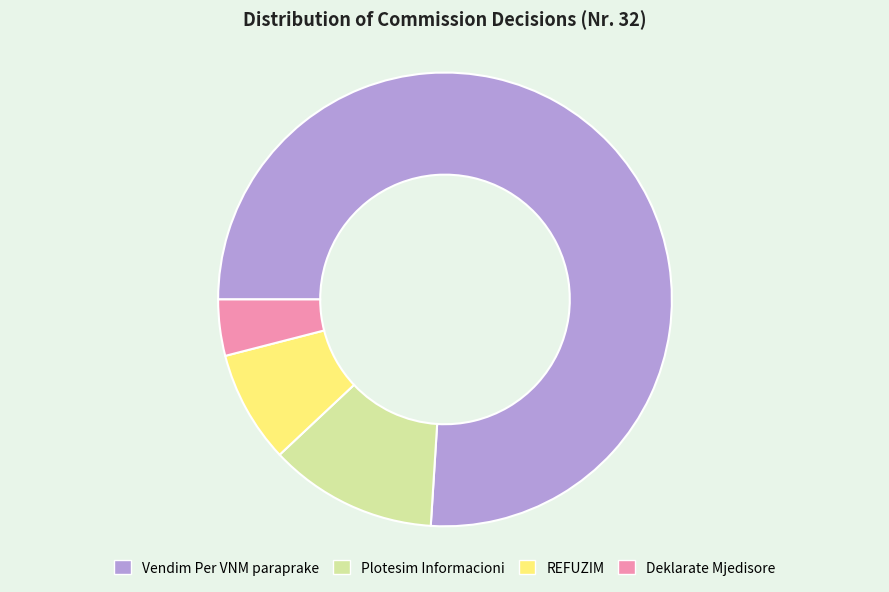

Approximately how many times larger is the value at Deklarate Mjedisore compared to REFUZIM?

0.5